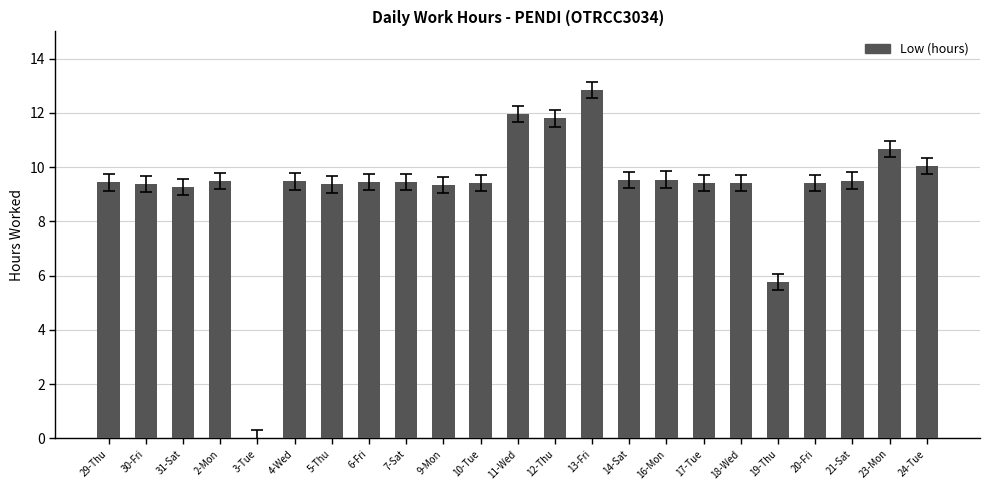

Which category has the highest value across all series?

13-Fri